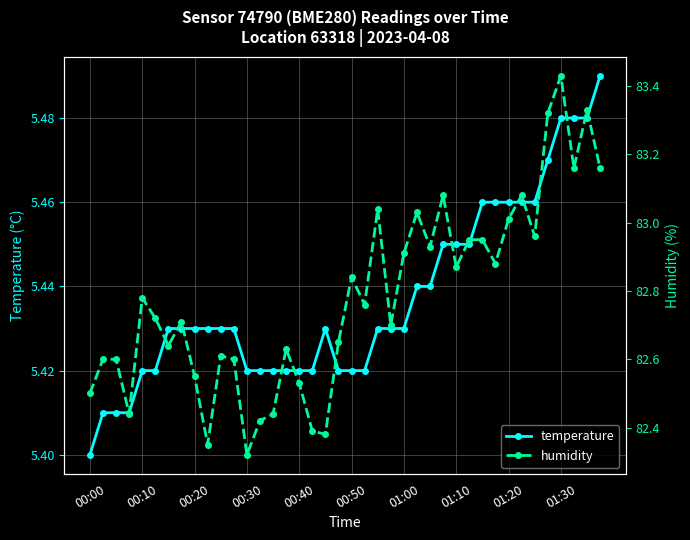

True or false: temperature has a value of 1.4 at 00:30.

False